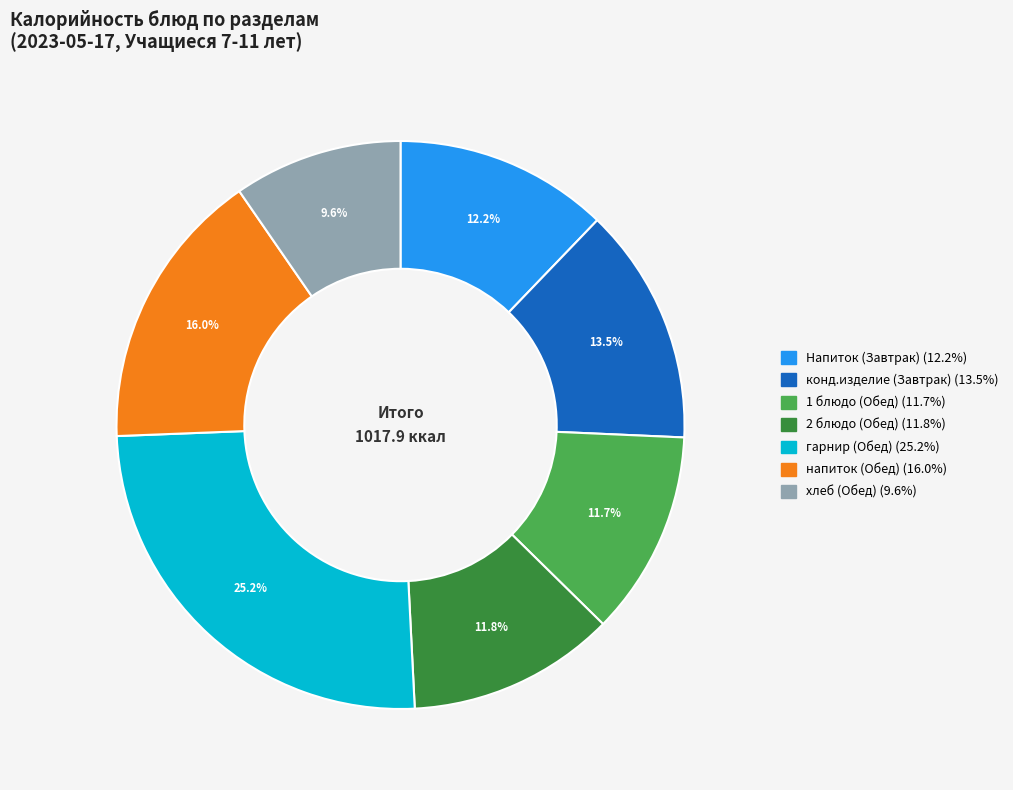

Combined, do хлеб (Обед) and конд.изделие (Завтрак) account for over 50%?

No